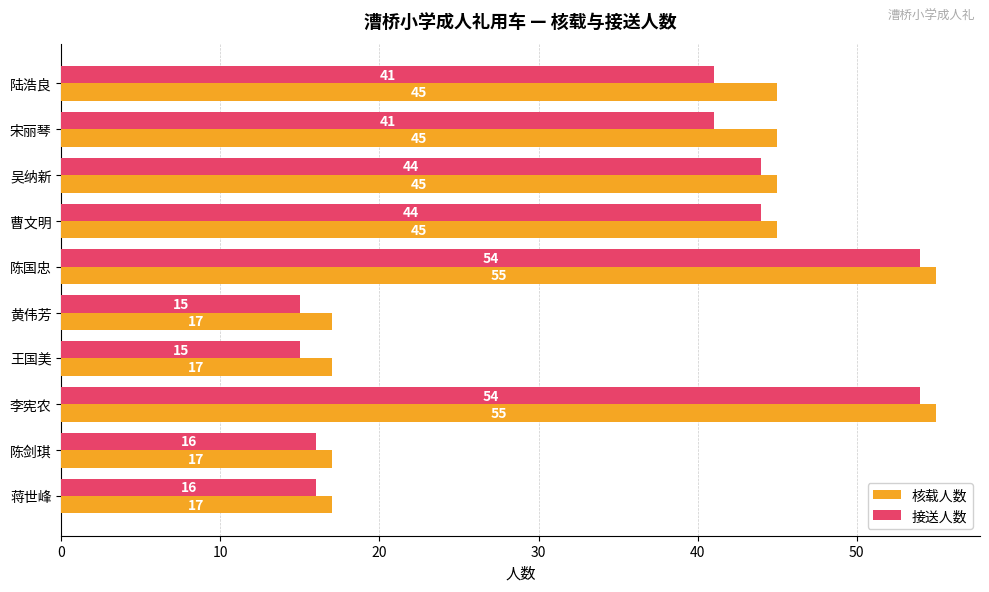

Read the 接送人数 value at 曹文明, to the nearest 10.

40